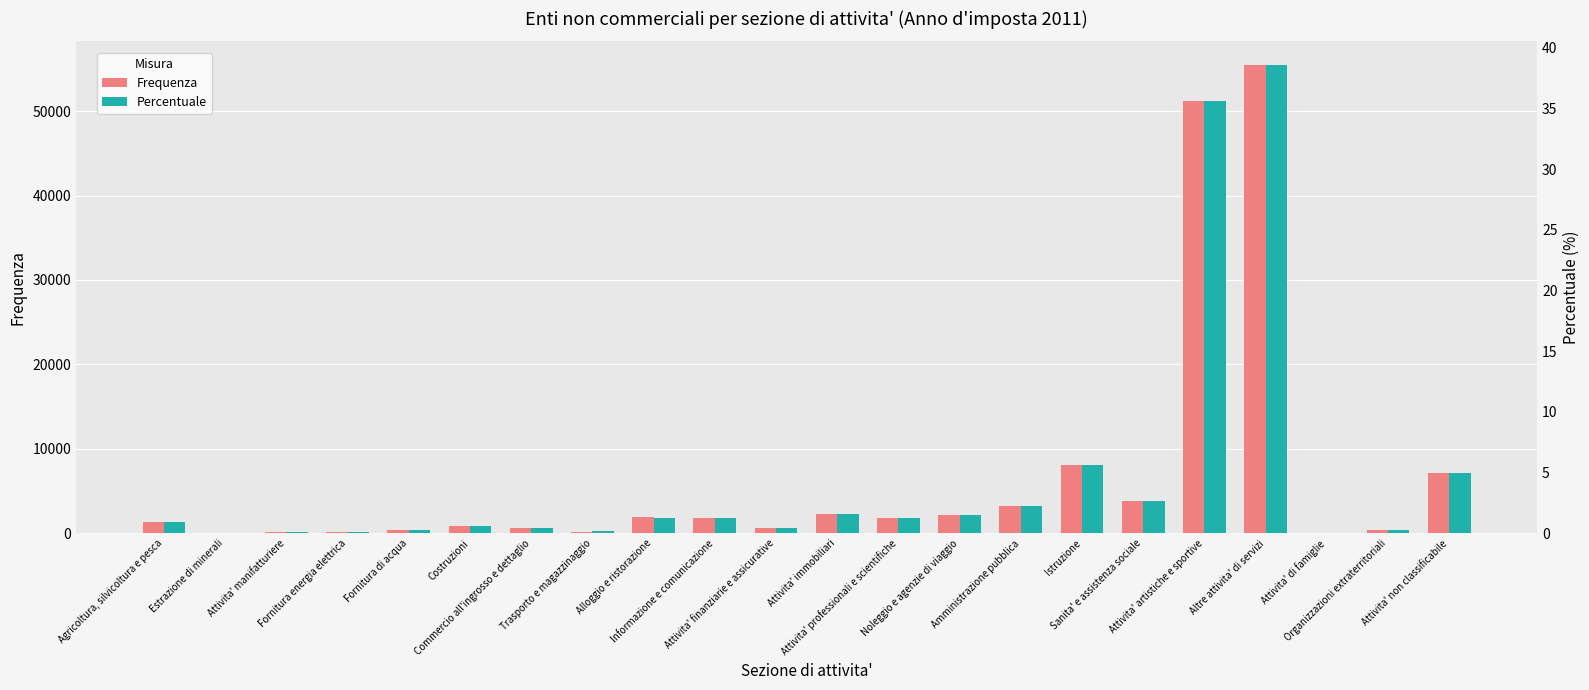

What is the difference between the Frequenza values at Attivita' di famiglie and Trasporto e magazzinaggio?

156.0